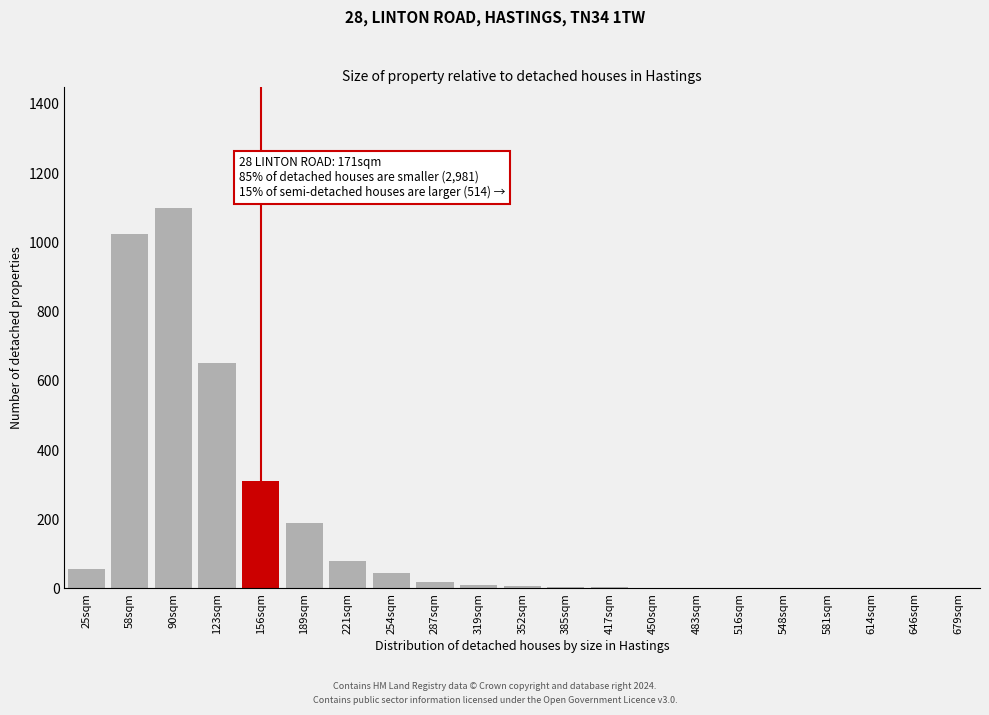

What is the sum of all values?

3510